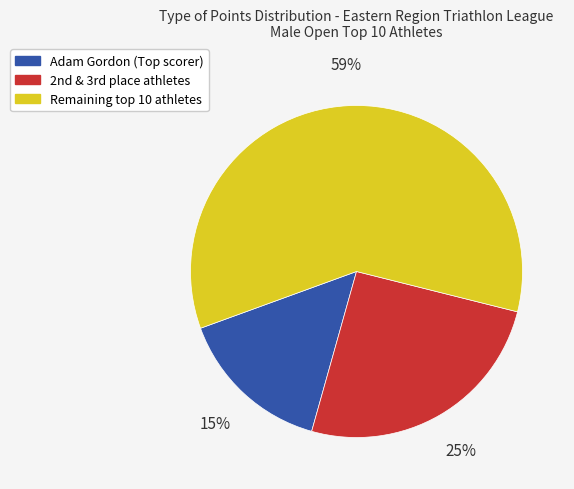

Which slice represents more than half of the pie?

Remaining top 10 athletes